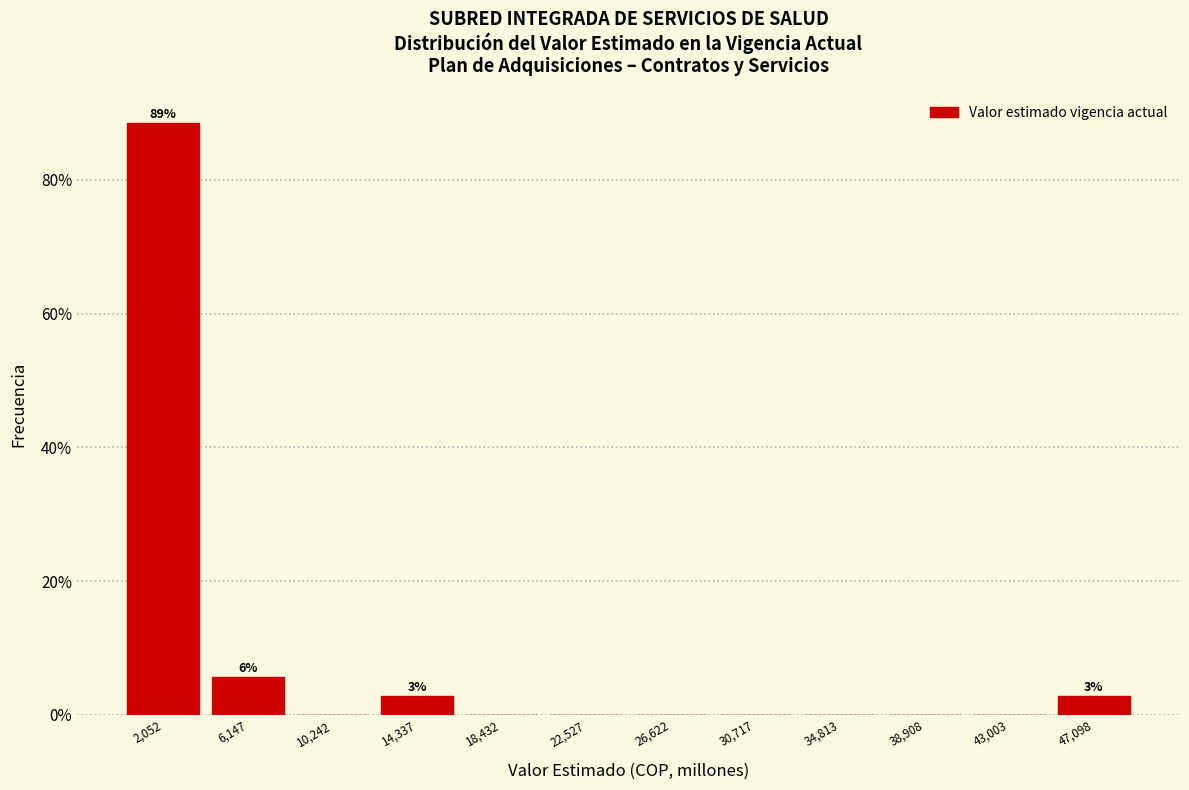

Over which range of the x-axis is the bar tallest?

0 to 4000